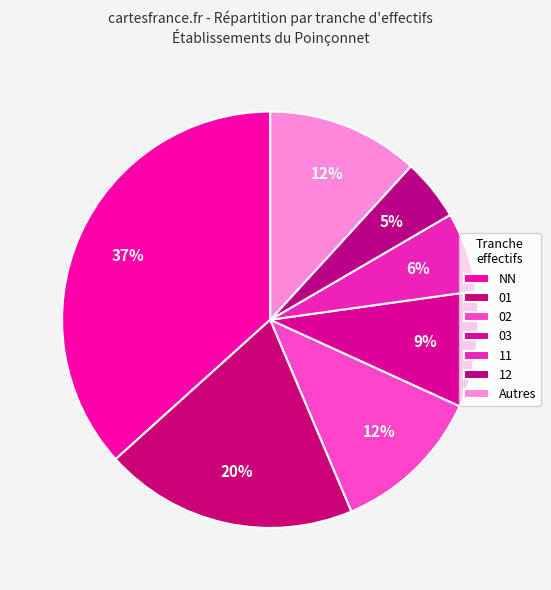

How many slices are in this pie chart?

7